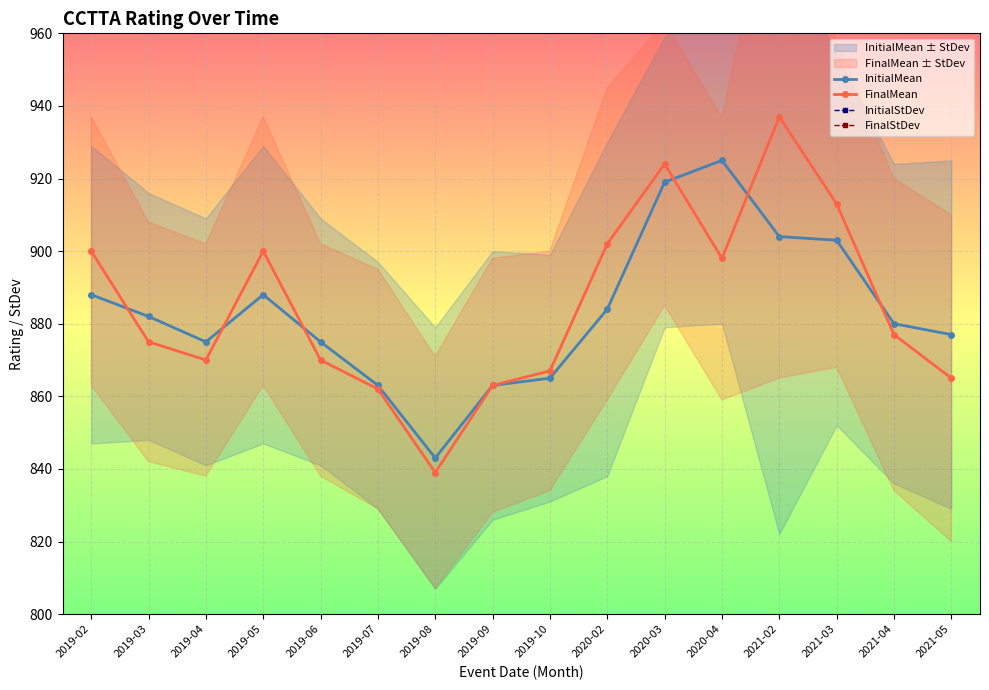

What is the difference between the second highest and minimum values in the FinalMean series?

85